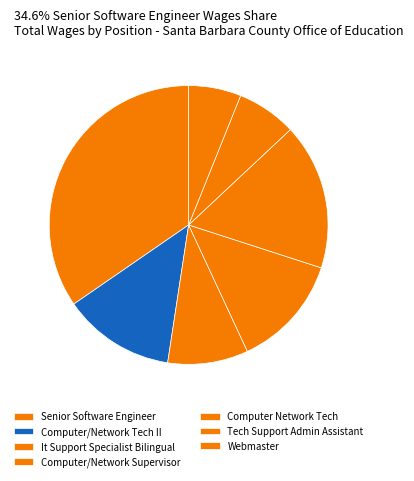

Count the number of slices in the pie.

7